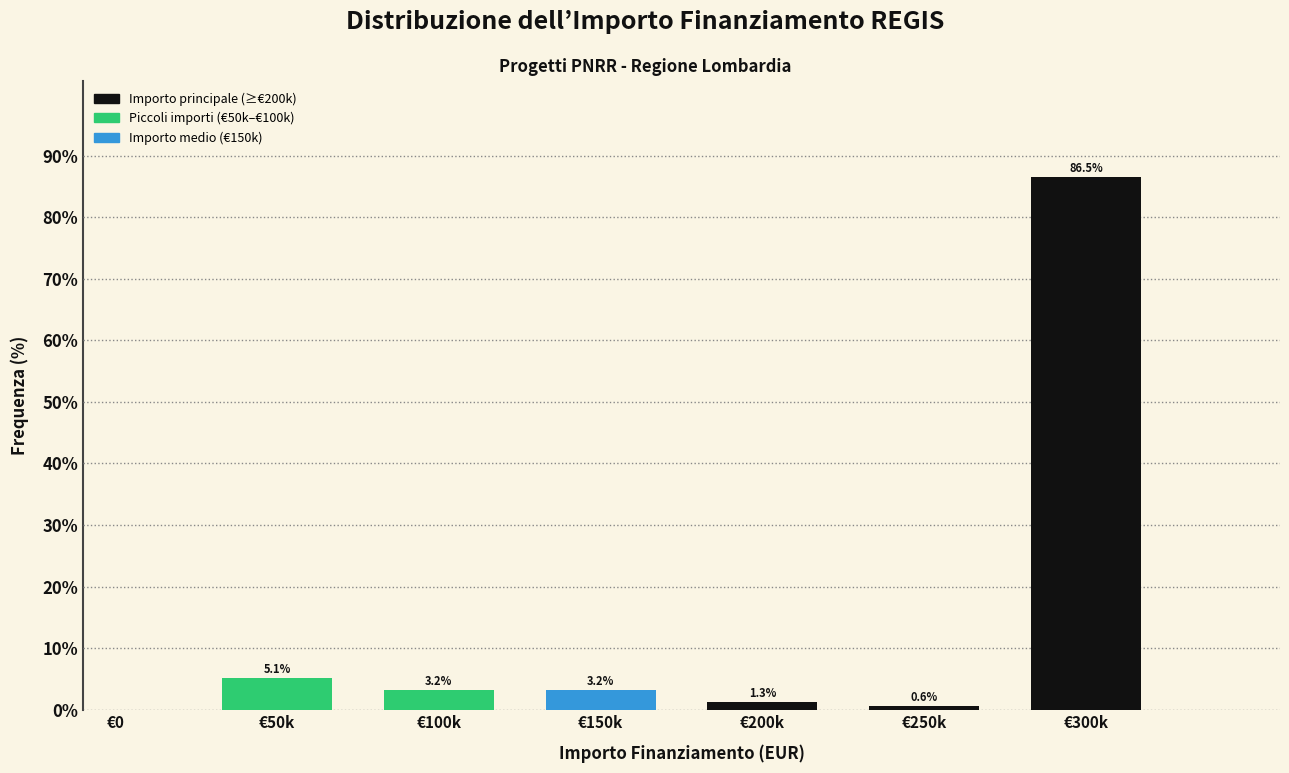

Reading left to right, extract all data points from this chart.

€0=0.0	€50k=5.1	€100k=3.2	€150k=3.2	€200k=1.3	€250k=0.6	€300k=86.5